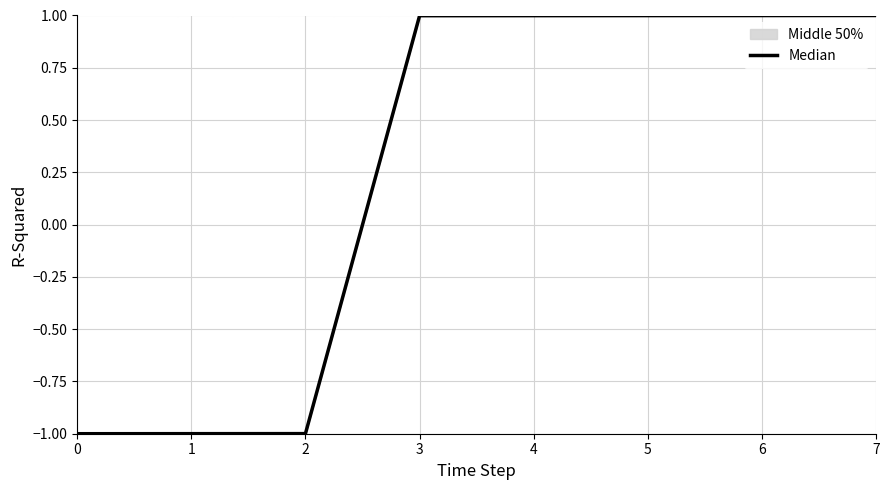

What is the sum of the values at 4 and 7?

2.0